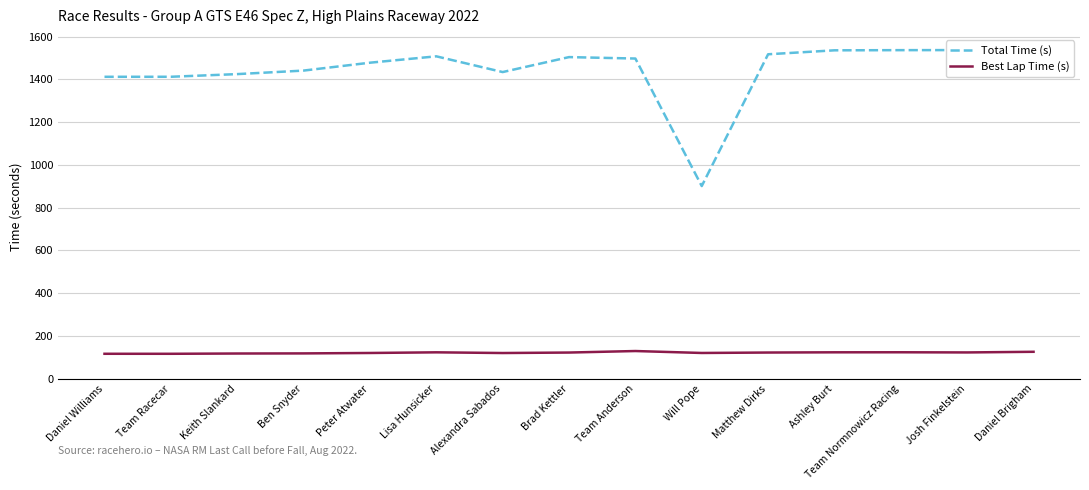

Between Will Pope and Daniel Brigham, which series saw the biggest shift?

Total Time (s)